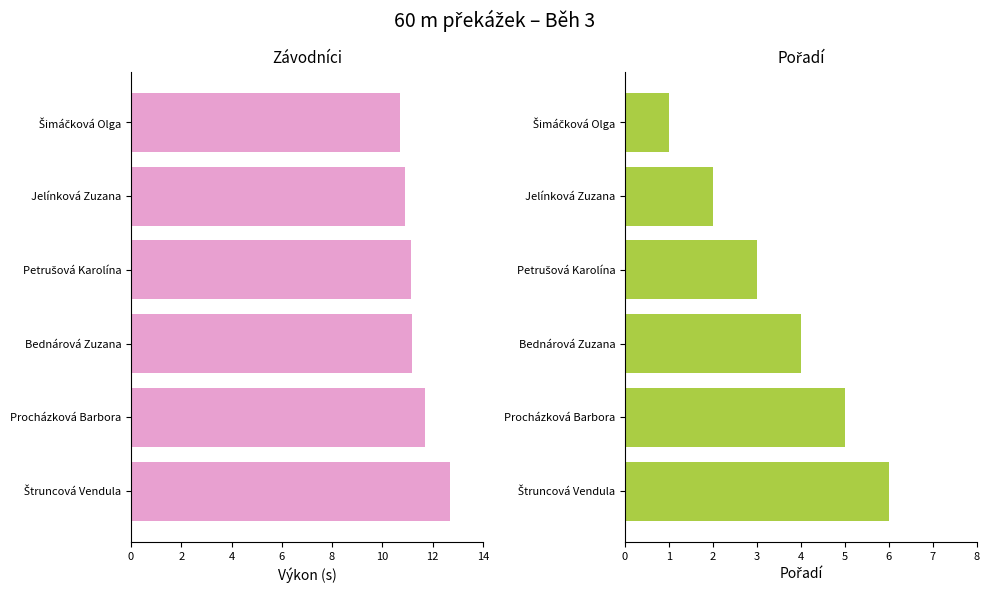

Between Petrušová Karolína and Jelínková Zuzana, which is larger?

Petrušová Karolína